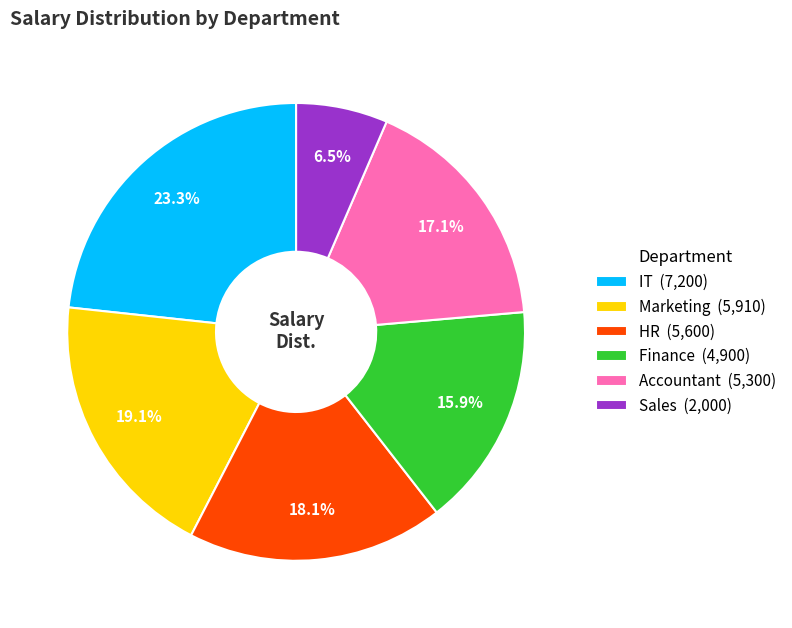

Which slice is the largest?

IT (7,200)